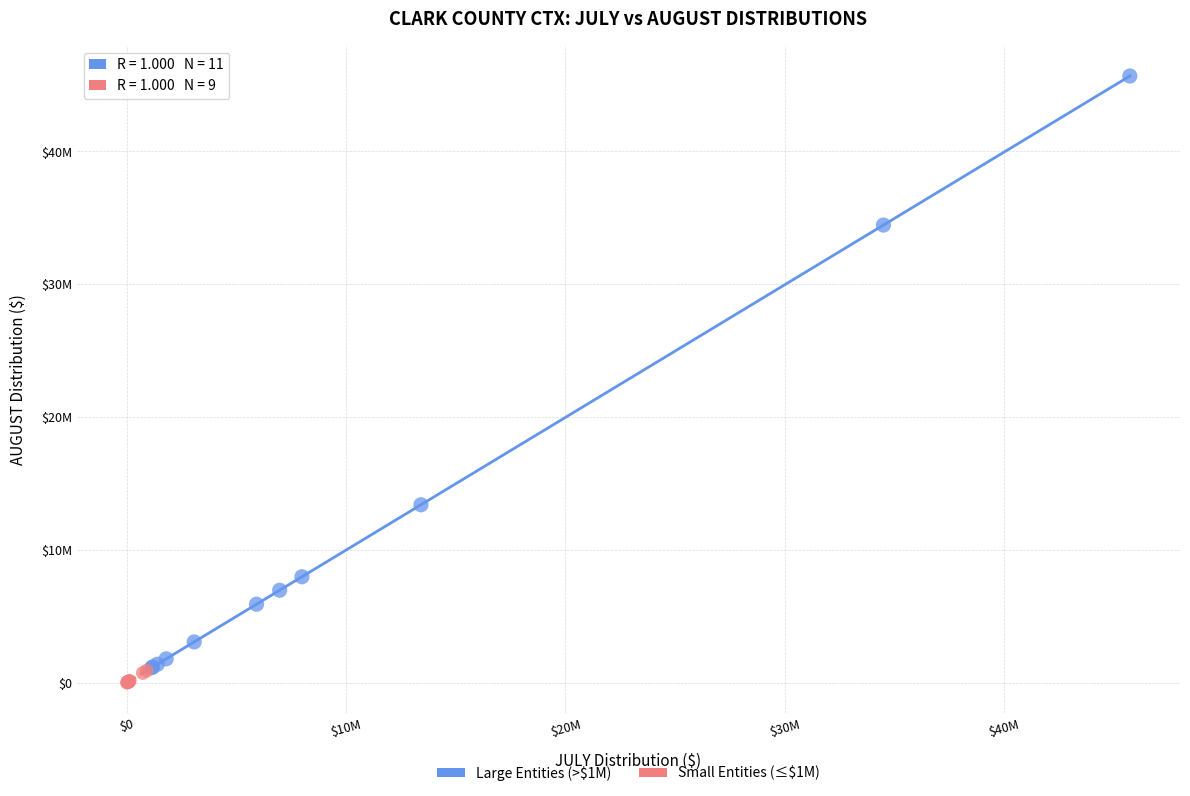

What are all the series names shown in the legend?

Large Entities (>$1M), Small Entities (≤$1M)